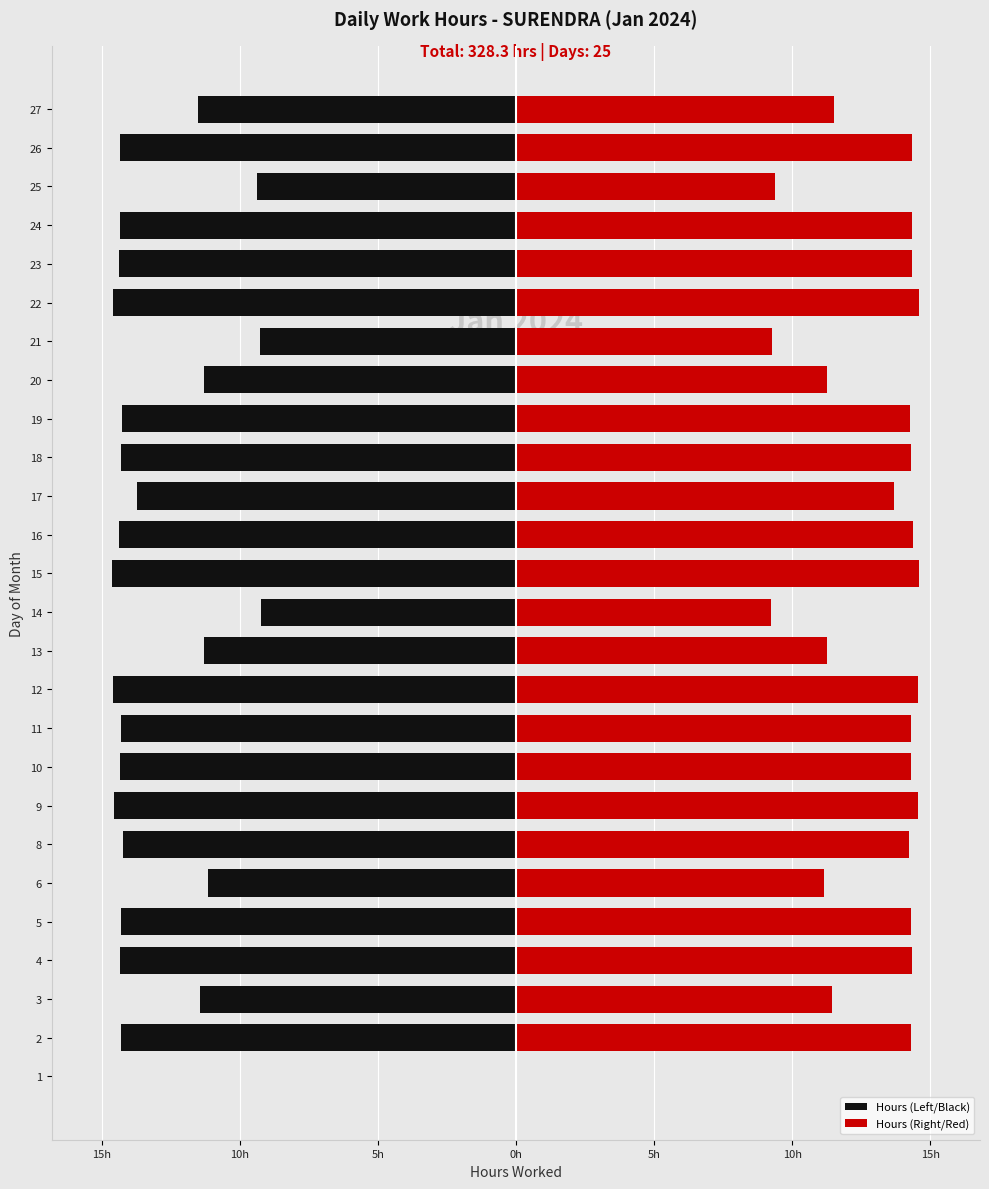

At how many categories does at least one series exceed -9?

26